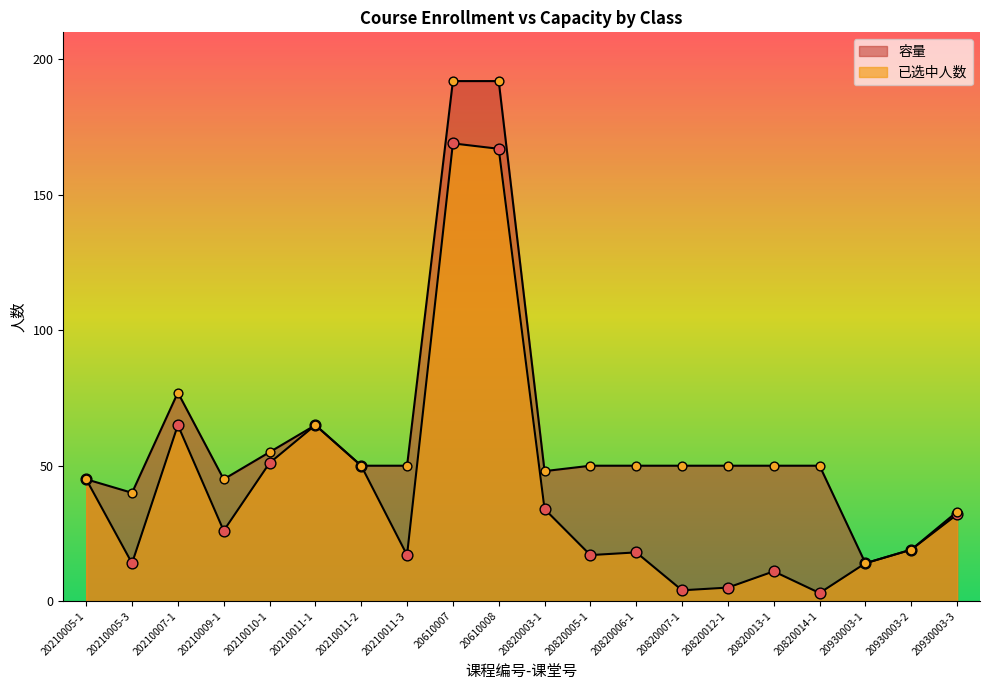

Which series reaches the maximum Y coordinate?

容量